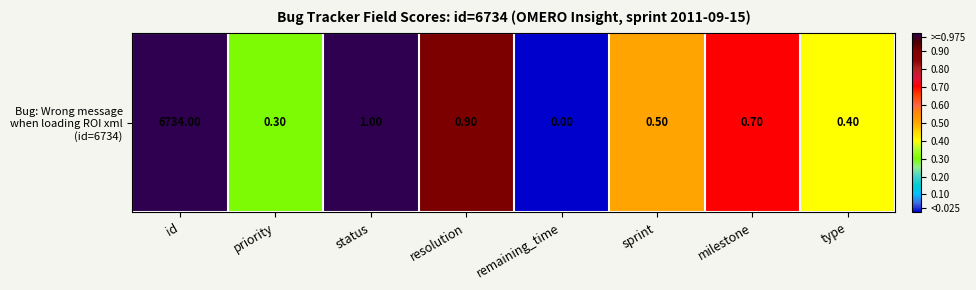

What is the greatest value displayed?

6734.0